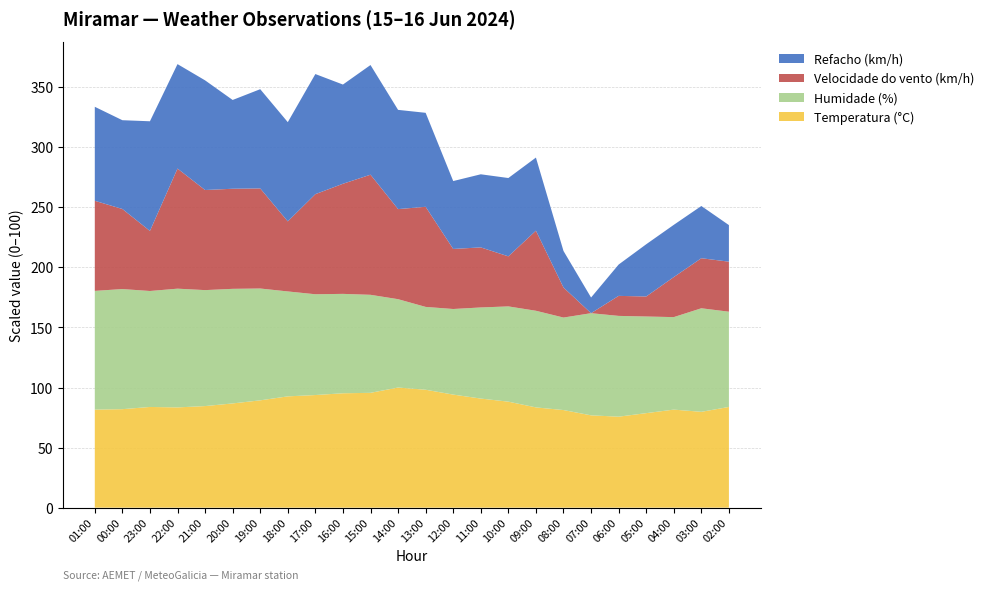

Reading left to right, extract all data points from this chart.

Temperatura (°C): 22.2	22.3	22.8	22.7	23.0	23.6	24.3	25.2	25.5	25.9	26.0	27.2	26.7	25.6	24.7	24.0	22.7	22.1	20.9	20.6	21.4	22.2	21.7	22.8
Humidade (%): 86.0	87.0	84.0	86.0	84.0	83.0	81.0	76.0	73.0	72.0	71.0	64.0	60.0	62.0	66.0	69.0	70.0	67.0	74.0	73.0	70.0	67.0	75.0	69.0
Velocidade do vento (km/h): 9.0	8.0	6.0	12.0	10.0	10.0	10.0	7.0	10.0	11.0	12.0	9.0	10.0	6.0	6.0	5.0	8.0	3.0	0.0	2.0	2.0	4.0	5.0	5.0
Refacho (km/h): 18.0	17.0	21.0	20.0	21.0	17.0	19.0	19.0	23.0	19.0	21.0	19.0	18.0	13.0	14.0	15.0	14.0	7.0	3.0	6.0	10.0	10.0	10.0	7.0